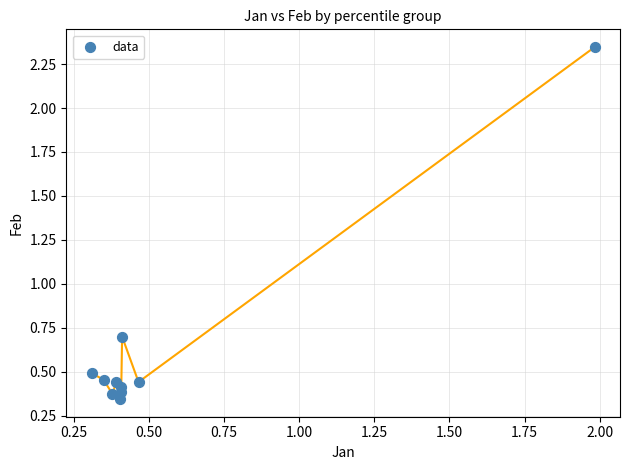

What is the range of Y values (max minus min)?

2.0